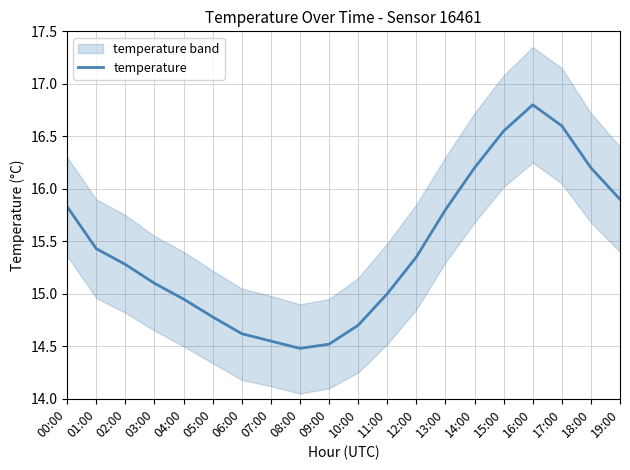

What value does the data have at 12:00?

15.3